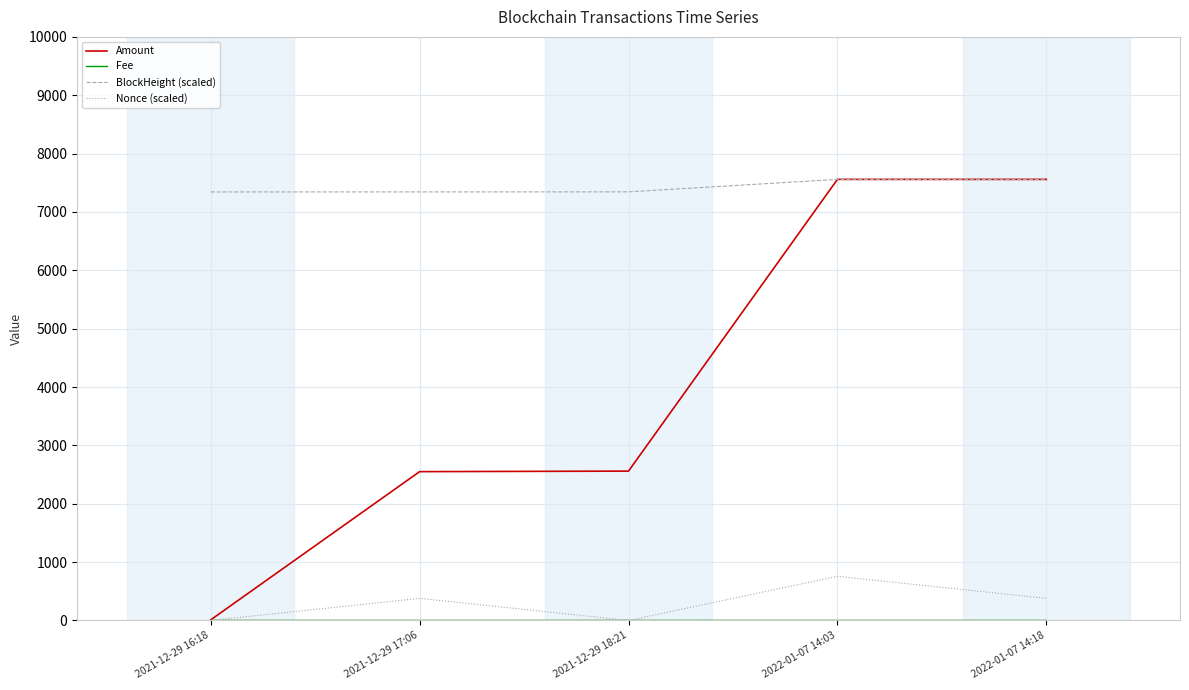

What is the greatest value displayed?

7558.1